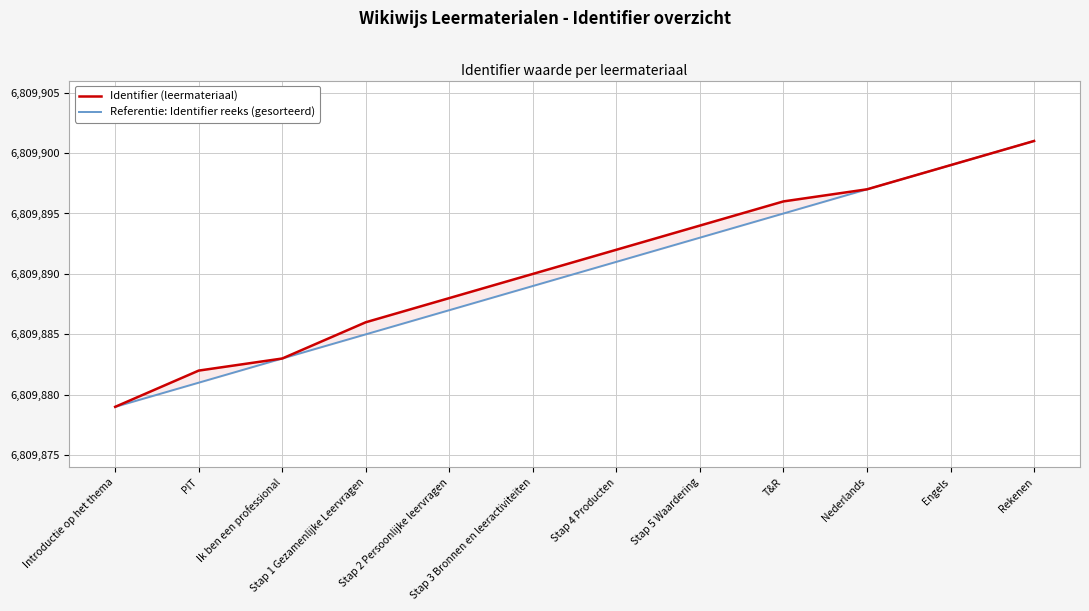

How many lines are shown in the chart?

2